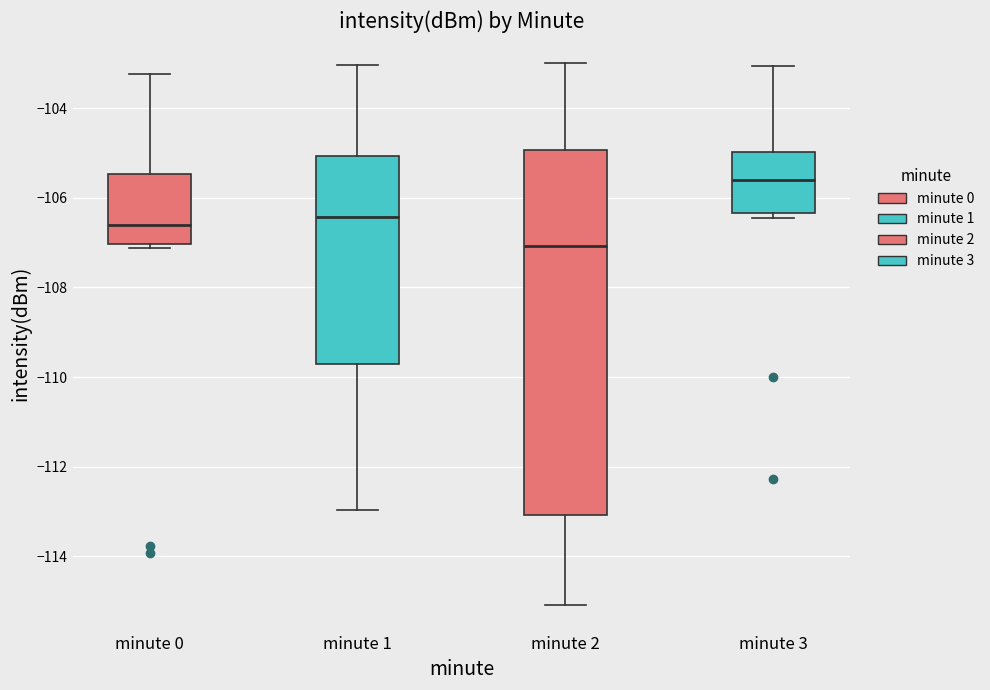

Which box's median line is the lowest?

minute 2